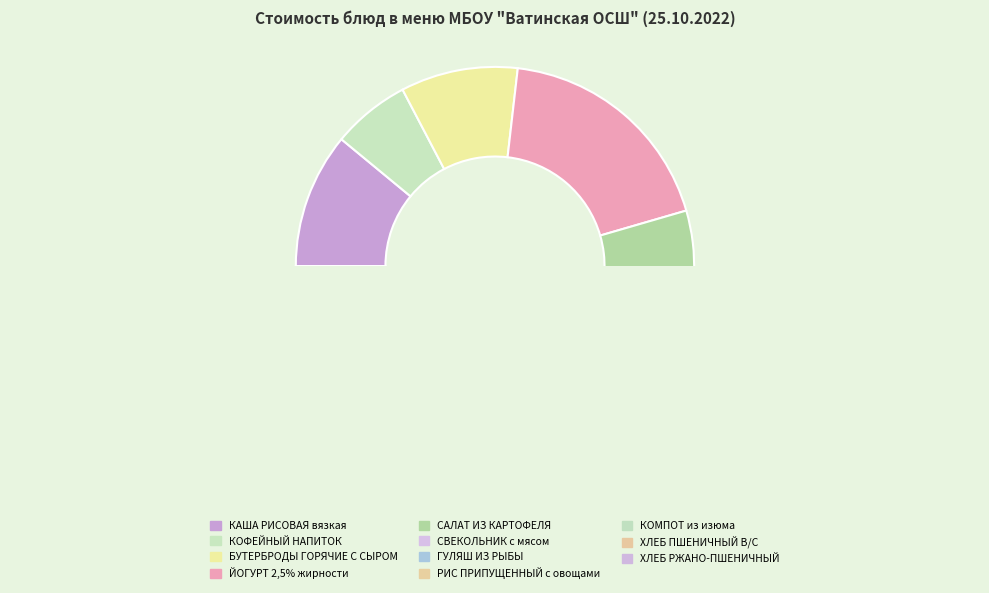

How many segments does this pie chart have?

11